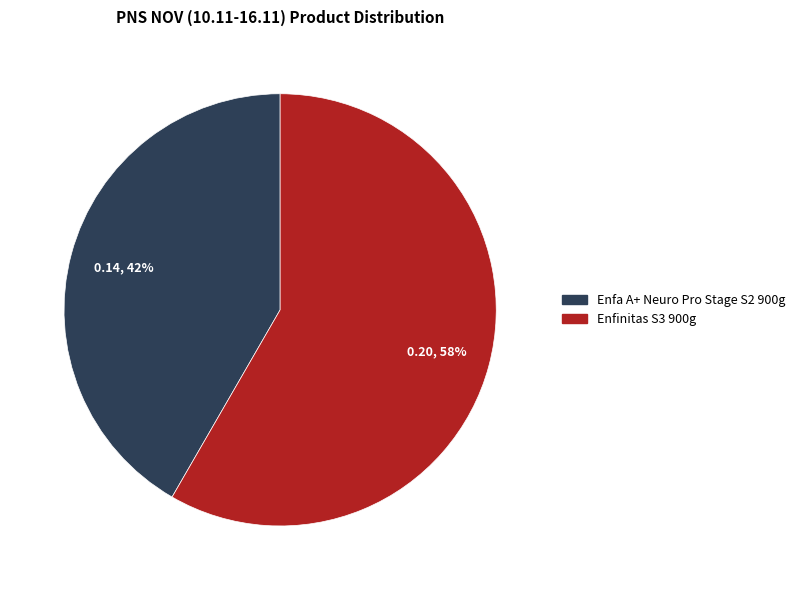

To the nearest percent, what is the average slice percentage?

50%